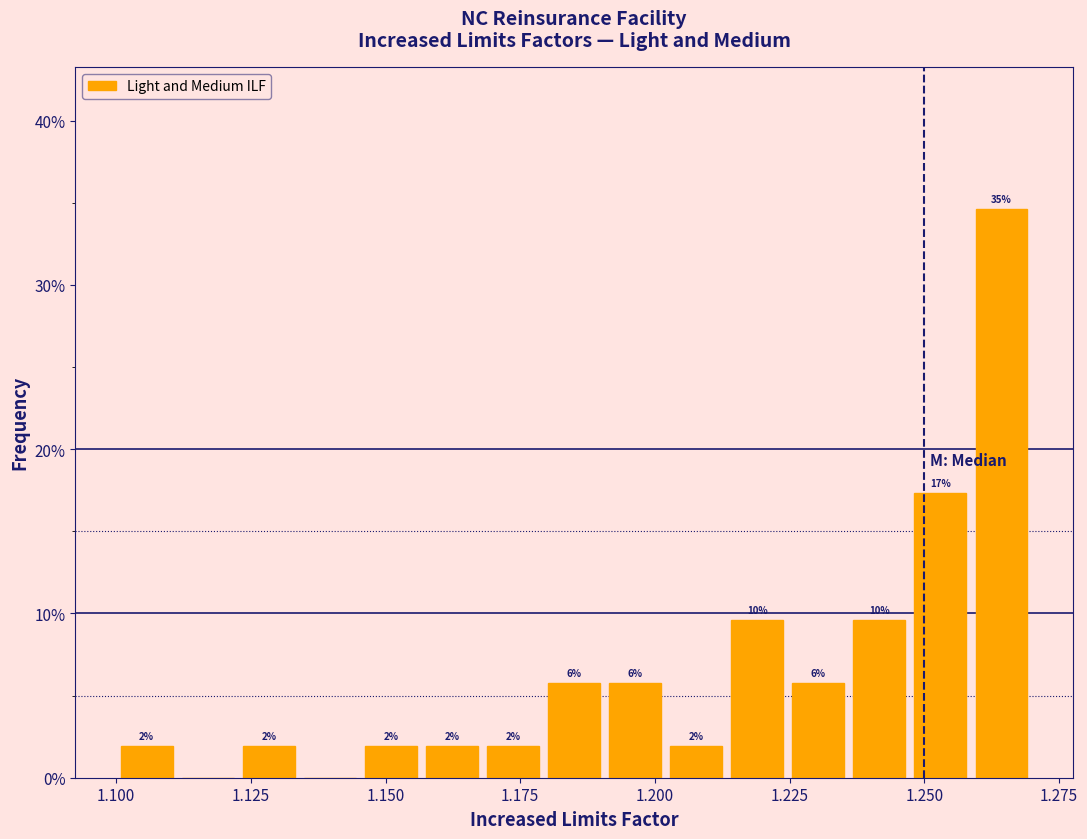

Read against the x-axis, roughly where is the centre of the tallest bar?

1.265